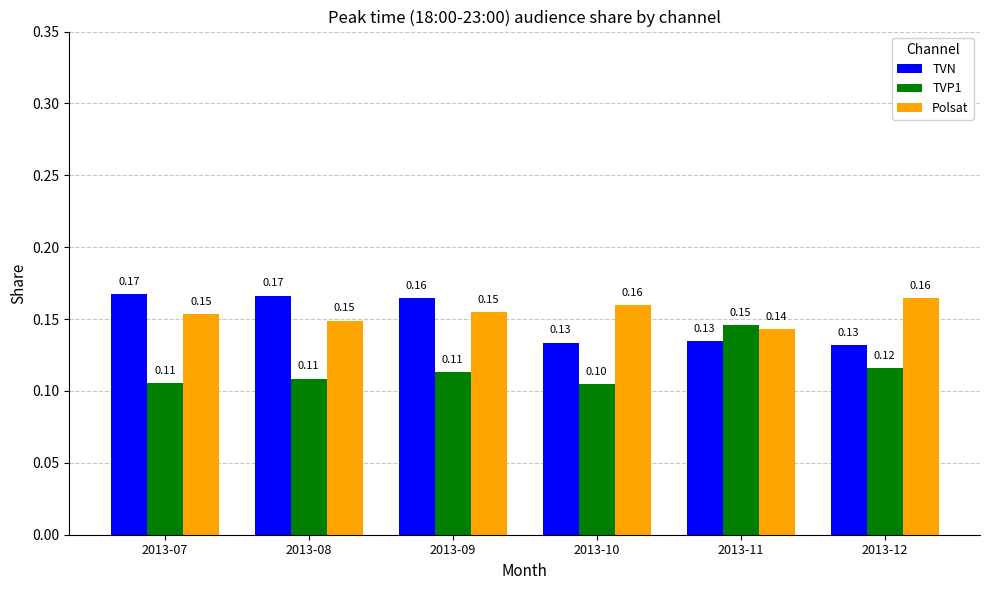

How many groups of bars are there?

6